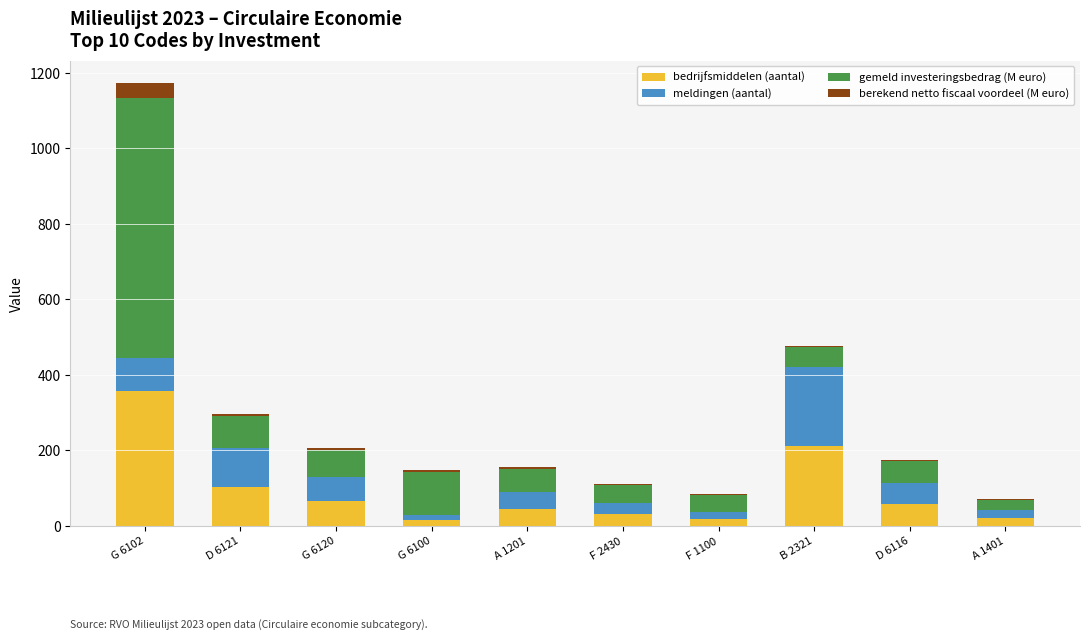

What is the maximum value for bedrijfsmiddelen (aantal)?

358.0